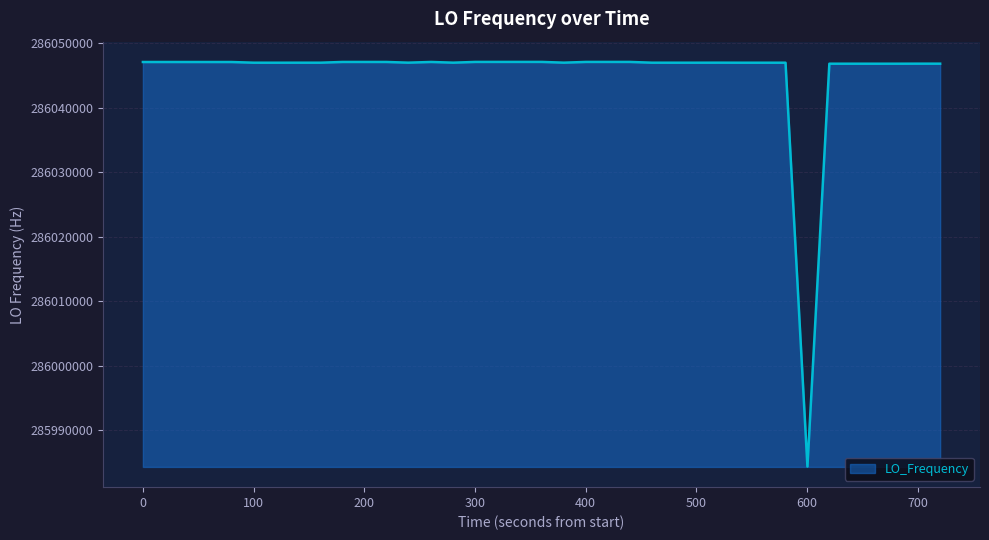

What is the average value?

286045411.4